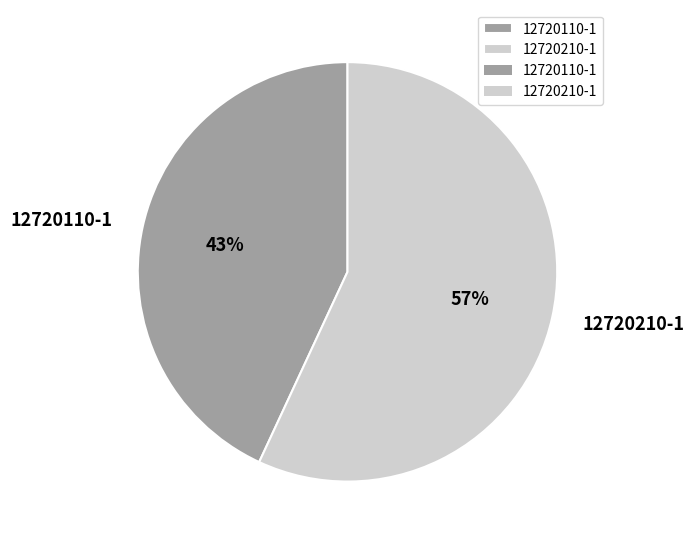

To the nearest percent, what is the average slice percentage?

50%